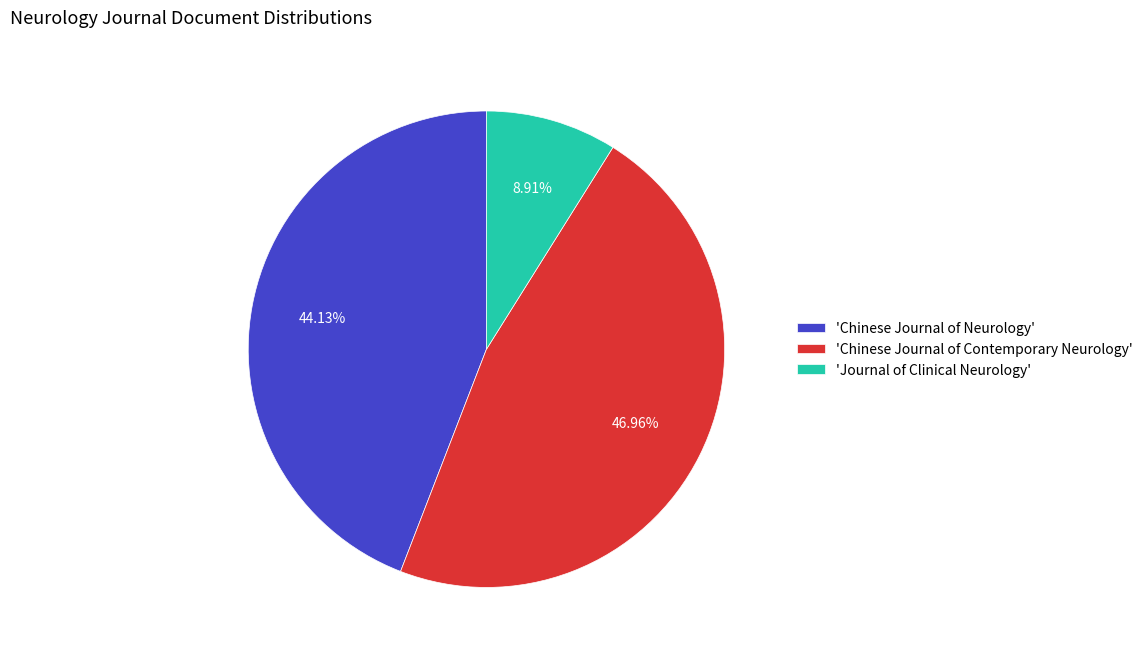

Is there a majority slice in this chart?

No